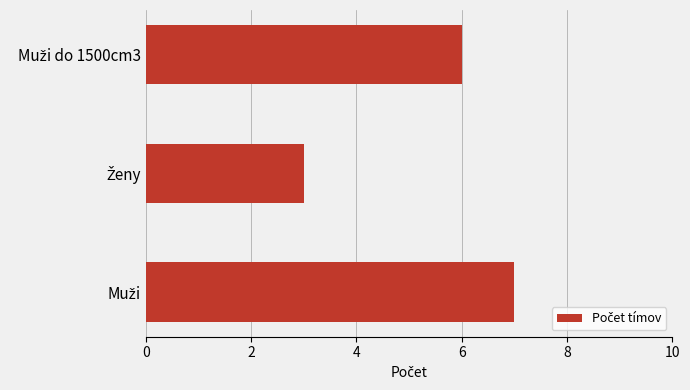

What is the maximum value shown in the chart?

7